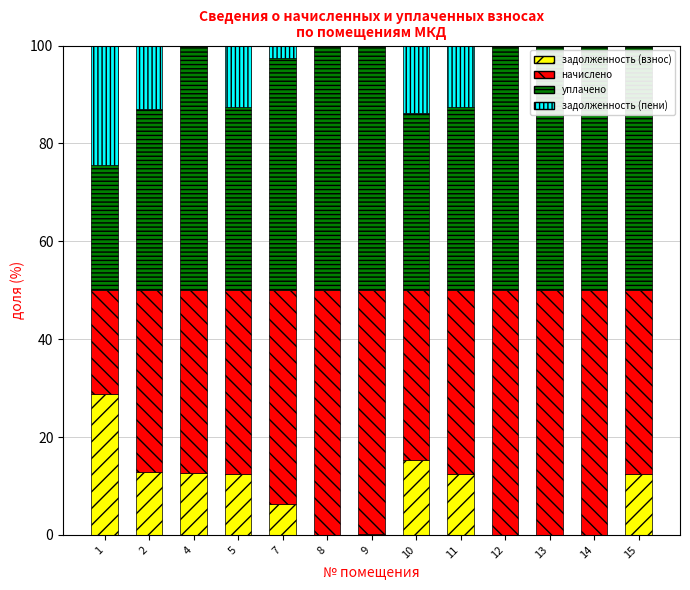

What is the maximum value for задолженность (взнос)?

28.8